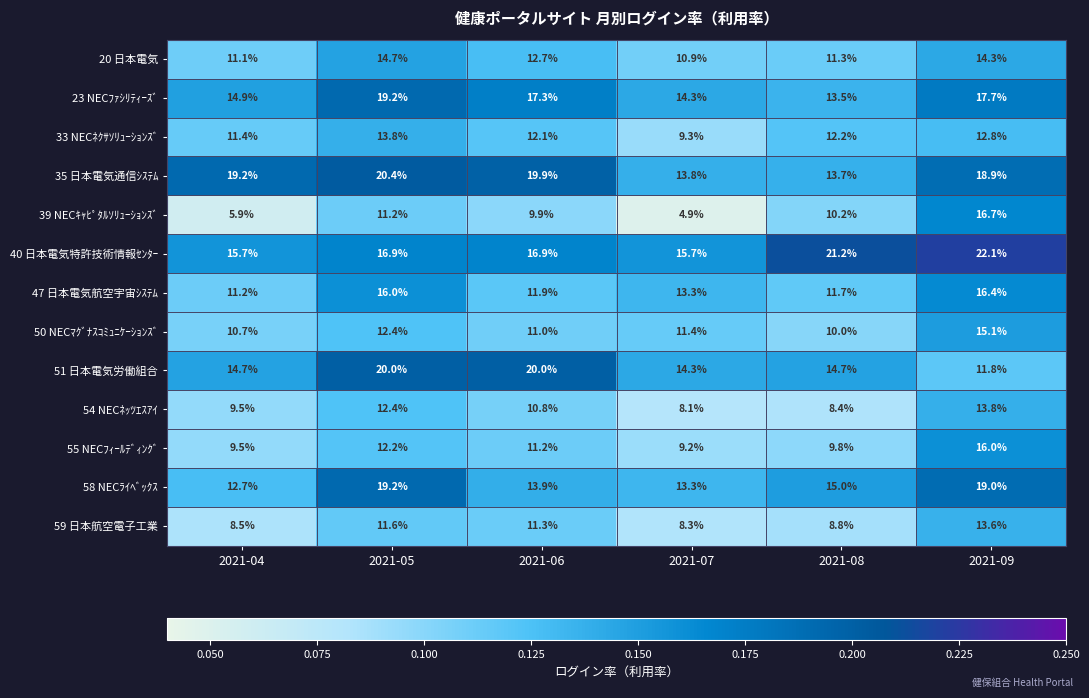

Which category has the lowest value in the 20 日本電気 series?

2021-07